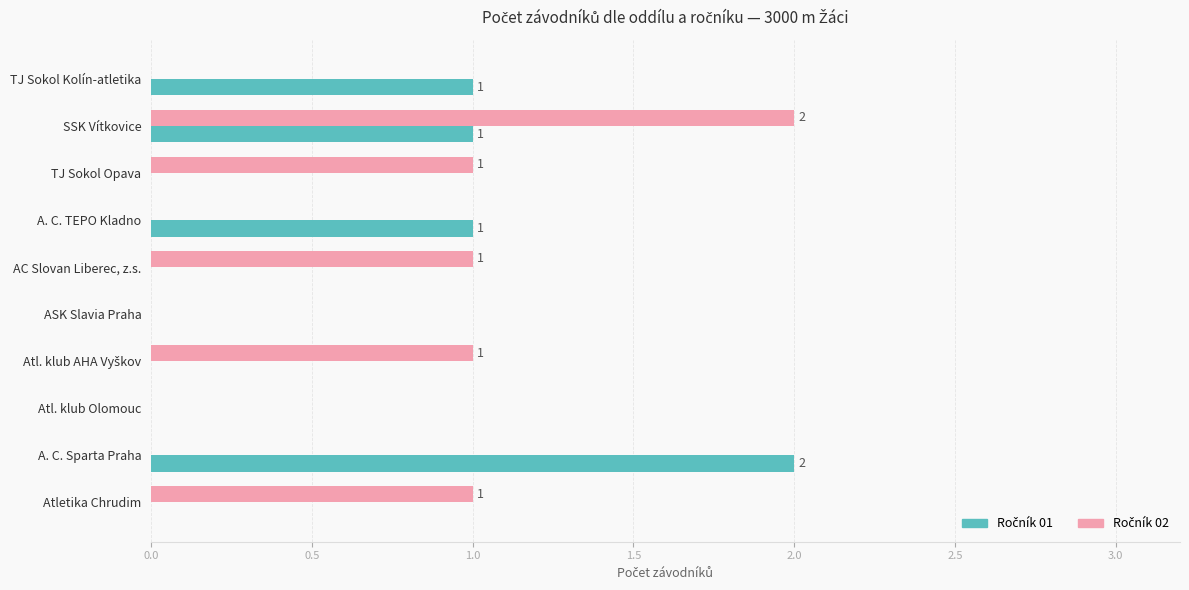

What is the total value across all series at SSK Vítkovice?

3